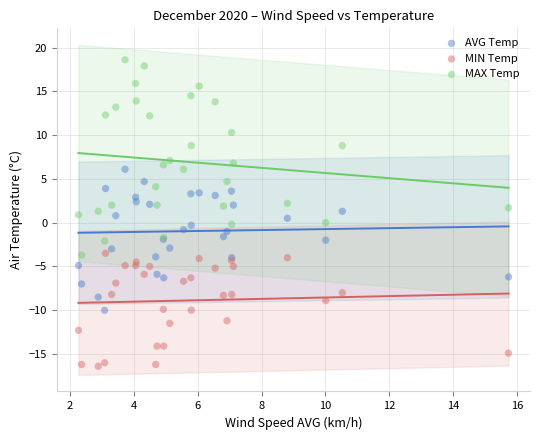

Which series has the largest Y range (max minus min)?

MAX Temp